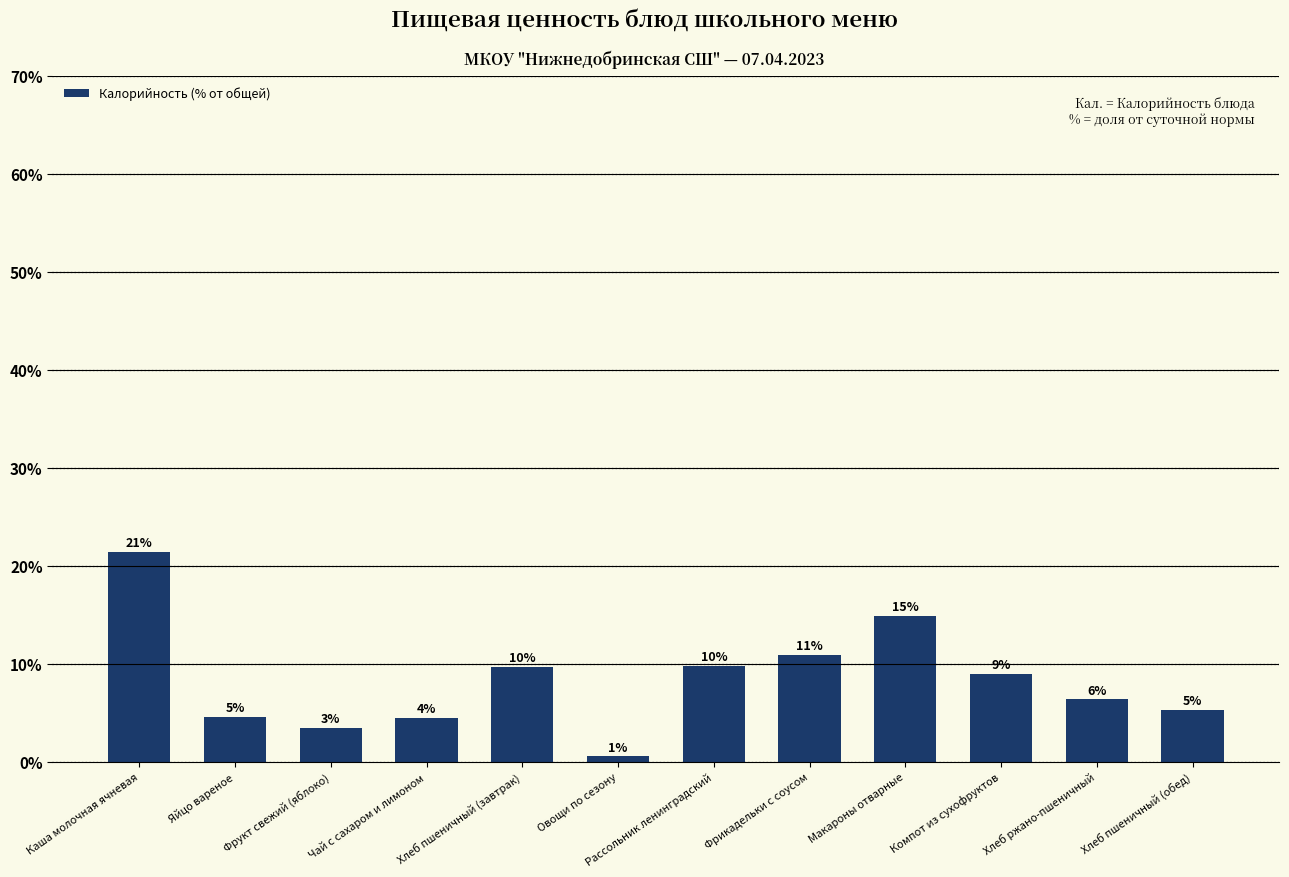

What value does the data have at Фрикадельки с соусом?

10.9